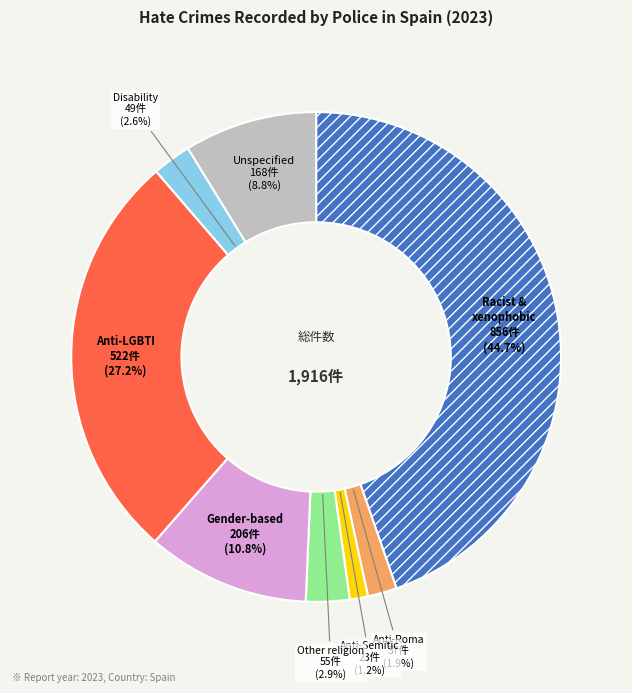

Does any single category account for the majority?

No